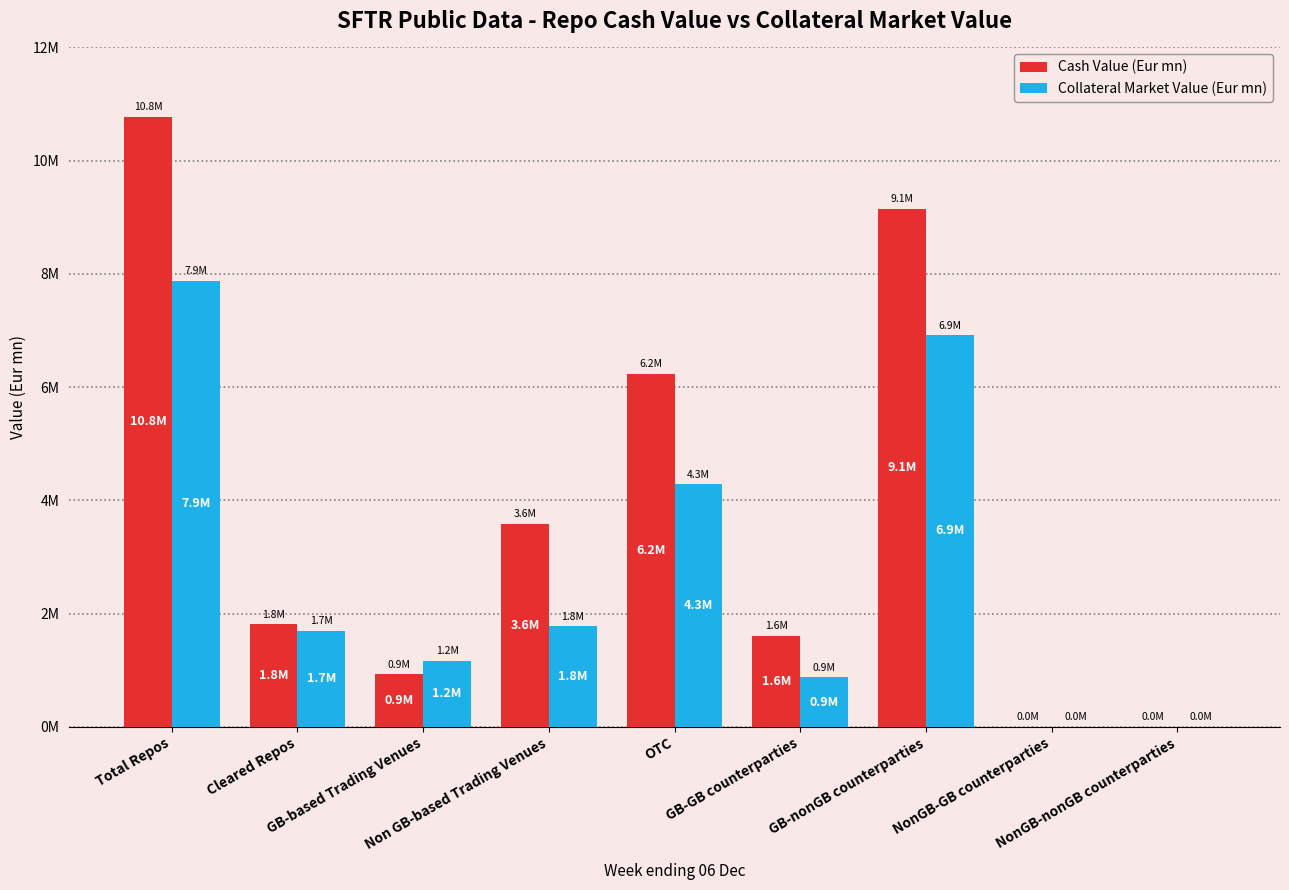

What is the minimum value for Cash Value (Eur mn)?

2304.6